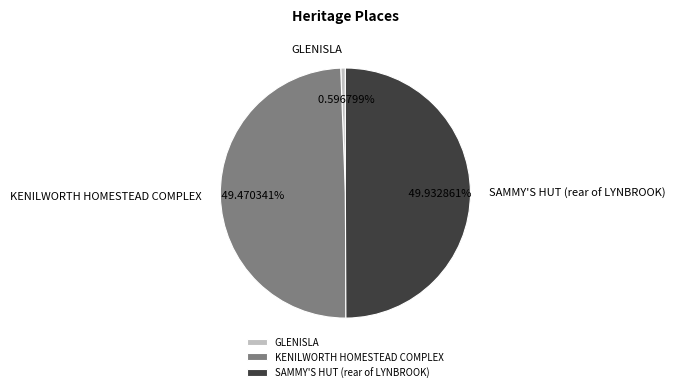

Is the sum of KENILWORTH HOMESTEAD COMPLEX and SAMMY'S HUT (rear of LYNBROOK) greater than half?

Yes